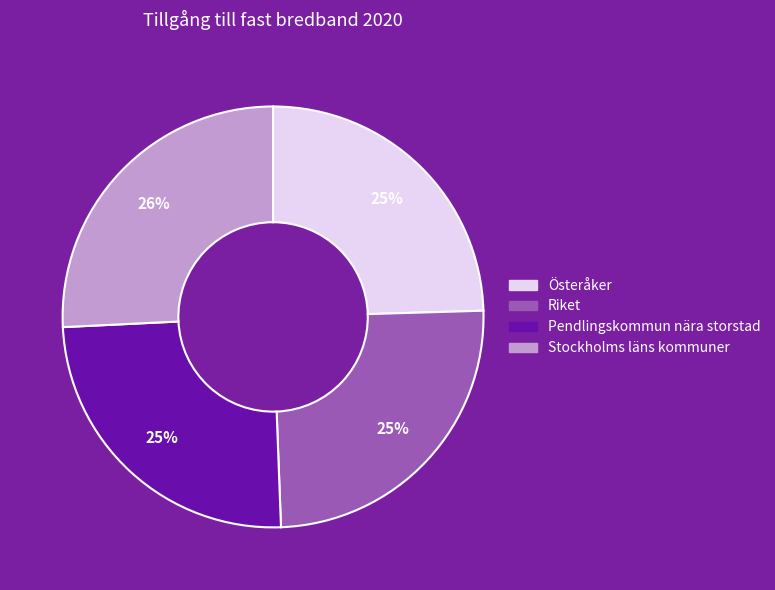

Approximately how many times larger is the value at Pendlingskommun nära storstad compared to Österåker?

1.0